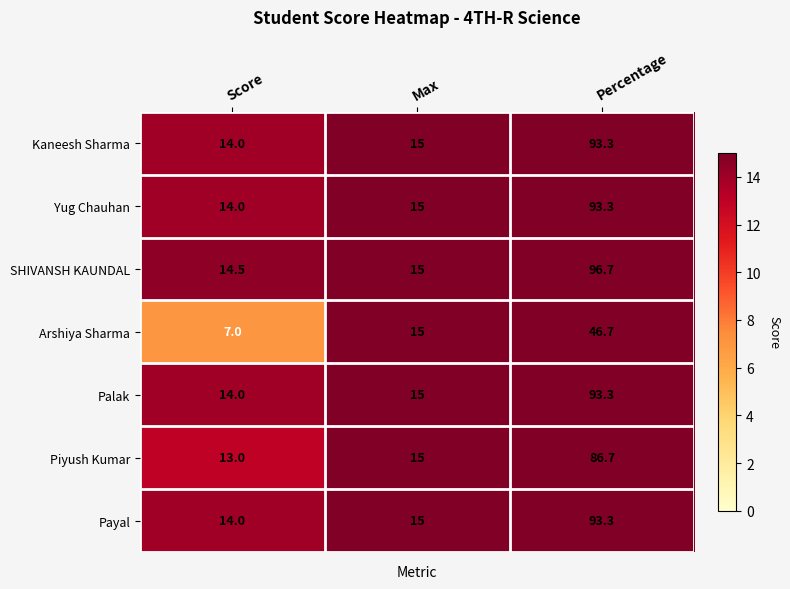

List the labels in order of Payal value, largest first.

Percentage, Max, Score